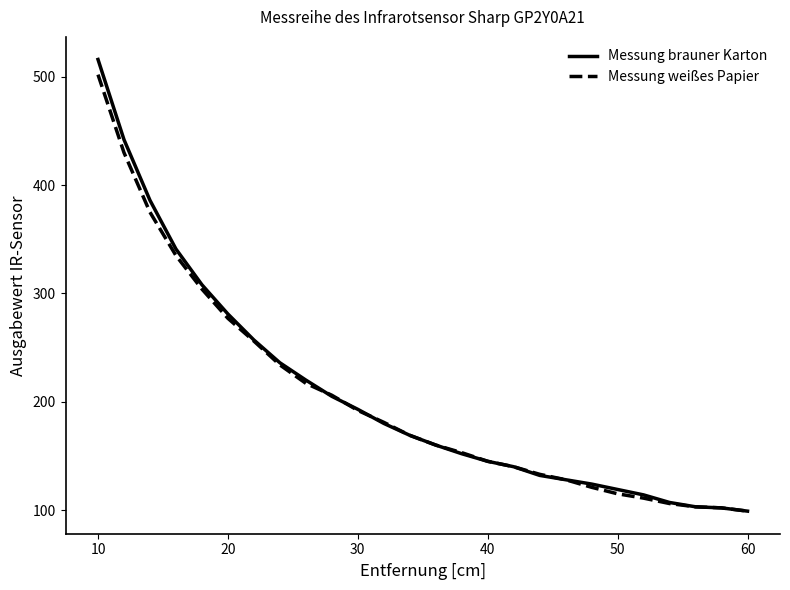

What is the maximum value for Messung brauner Karton?

516